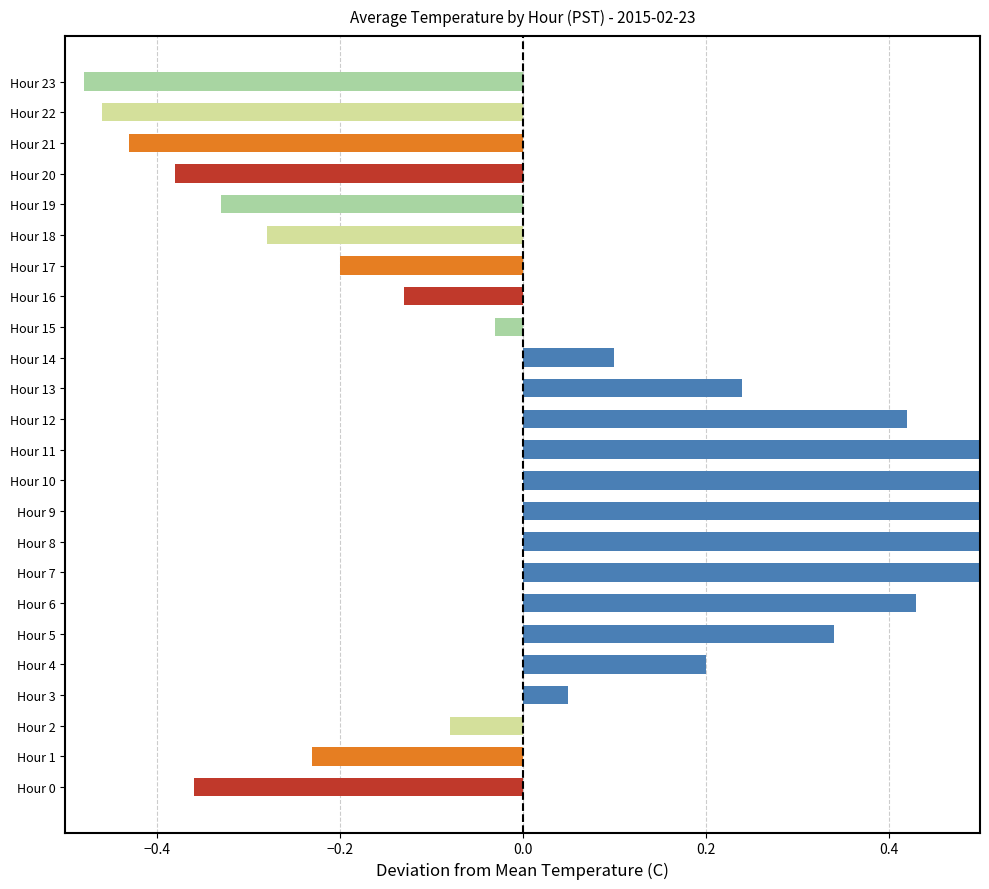

The value at Hour 9 is 0.7. True or false?

True